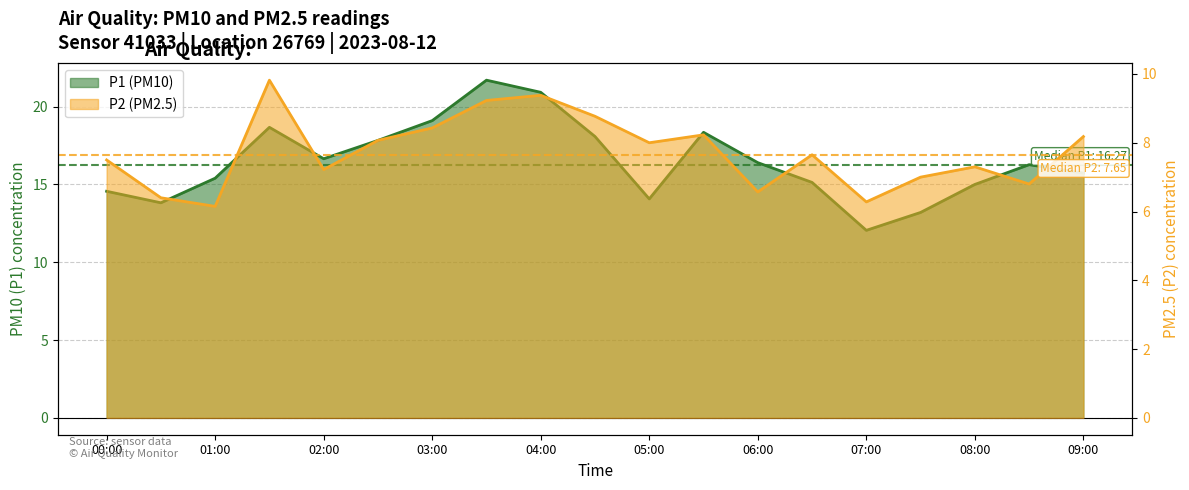

How many interior local valleys does the P1 series have?

4